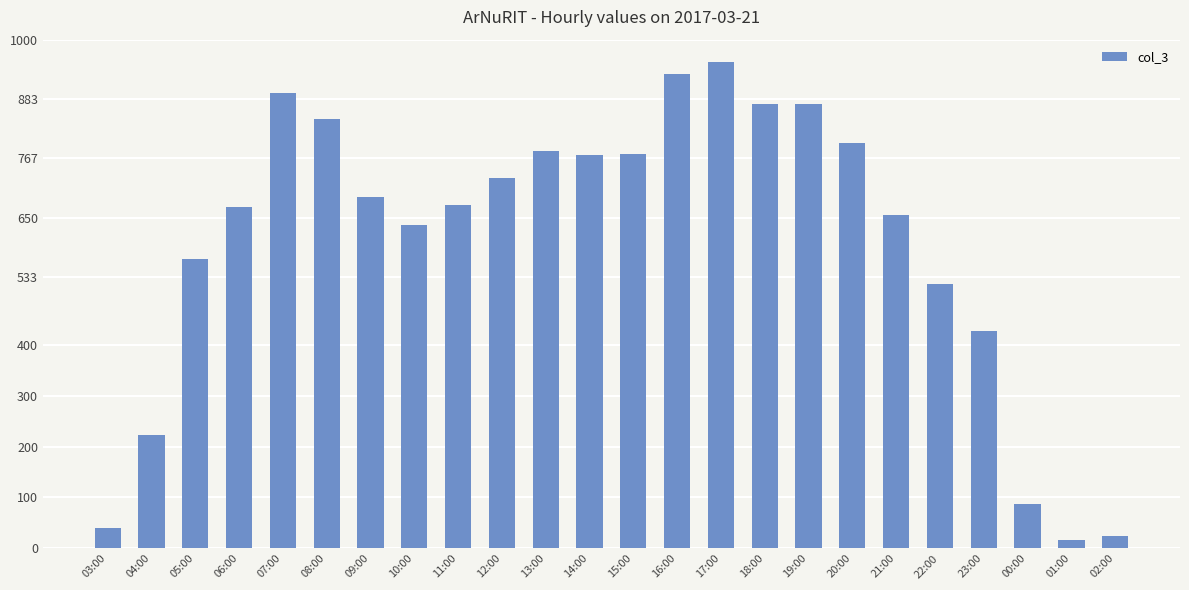

What is the value of the 8th bar from the left?

635